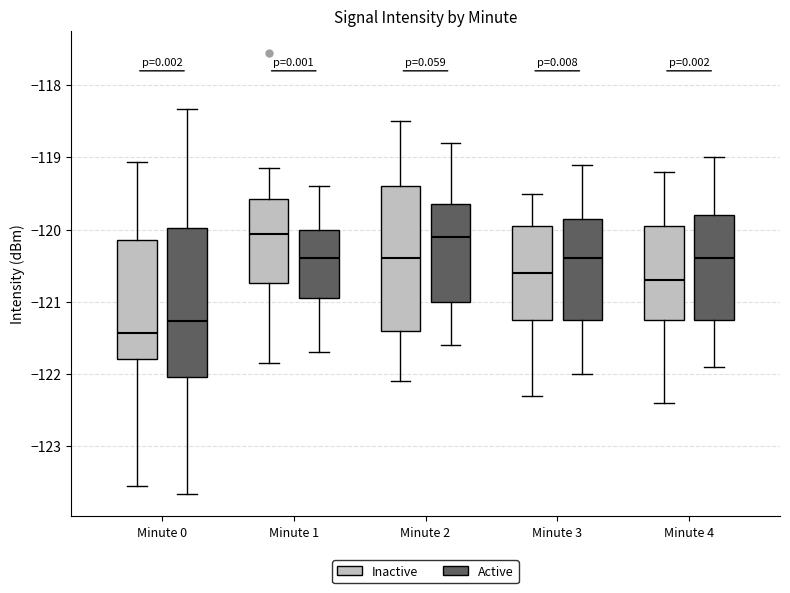

Reading left to right, transcribe this box plot: for each box, give where its median line is, the range the box spans, and where its two whiskers end, as read against the y-axis. The values are not printed on the chart, so give them approximately, as read against the axis.

Minute 0 (Inactive): median -121.4, box -121.8 to -120.1, whiskers -123.6 to -119.1
Minute 0 (Active): median -121.3, box -122.0 to -120.0, whiskers -123.7 to -118.3
Minute 1 (Inactive): median -120.1, box -120.7 to -119.6, whiskers -121.9 to -119.1
Minute 1 (Active): median -120.4, box -120.9 to -120.0, whiskers -121.7 to -119.4
Minute 2 (Inactive): median -120.4, box -121.4 to -119.4, whiskers -122.1 to -118.5
Minute 2 (Active): median -120.1, box -121.0 to -119.6, whiskers -121.6 to -118.8
Minute 3 (Inactive): median -120.6, box -121.2 to -119.9, whiskers -122.3 to -119.5
Minute 3 (Active): median -120.4, box -121.2 to -119.8, whiskers -122.0 to -119.1
Minute 4 (Inactive): median -120.7, box -121.2 to -119.9, whiskers -122.4 to -119.2
Minute 4 (Active): median -120.4, box -121.2 to -119.8, whiskers -121.9 to -119.0